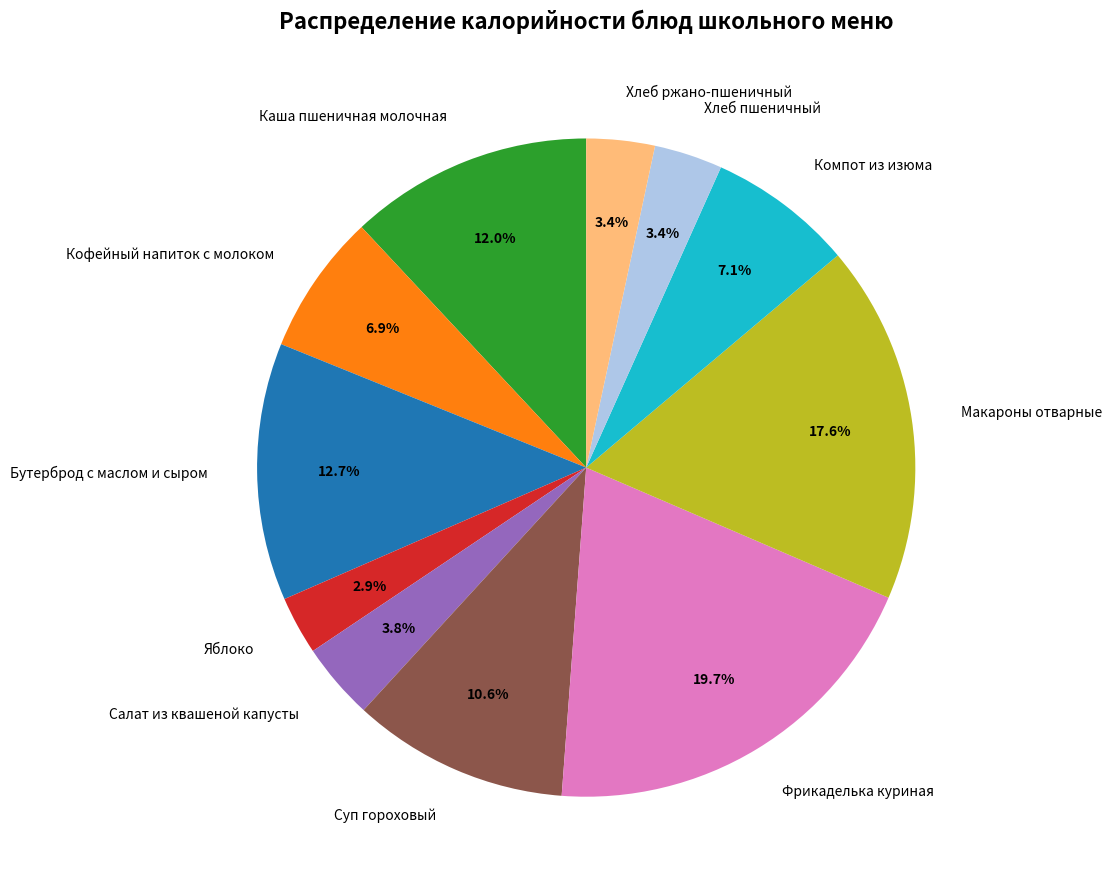

What is the largest slice in the pie chart?

Фрикаделька куриная